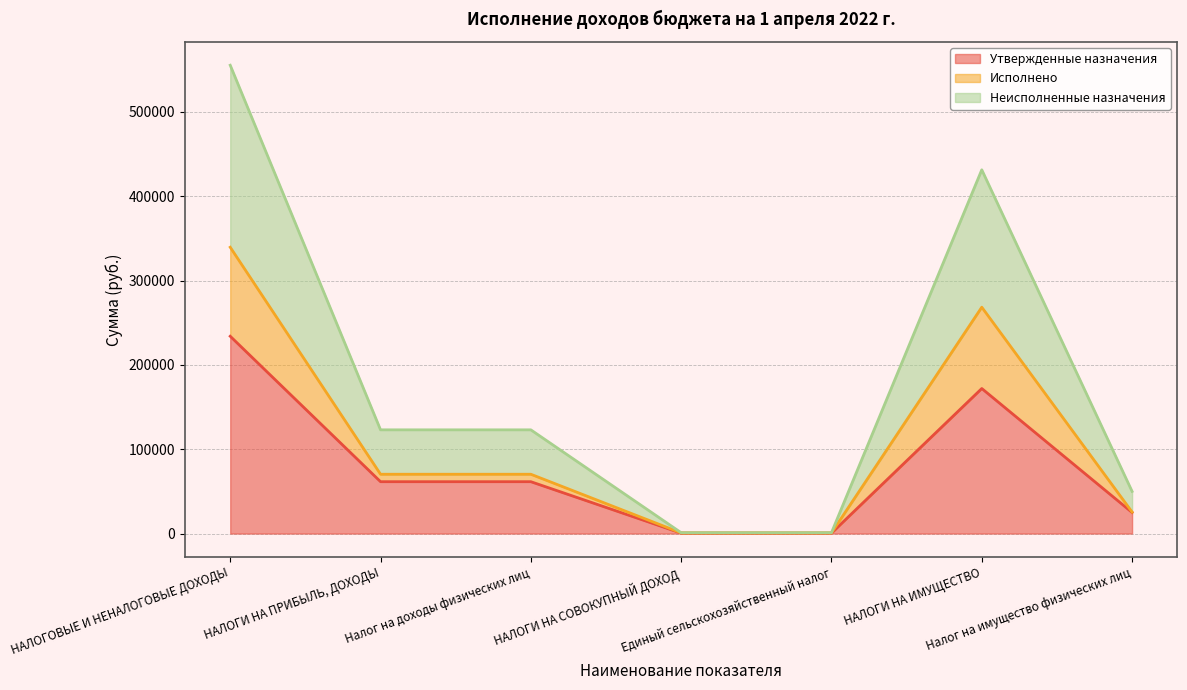

Reading left to right, list all the values displayed in this chart.

Утвержденные назначения: НАЛОГОВЫЕ И НЕНАЛОГОВЫЕ ДОХОДЫ=234000.0	НАЛОГИ НА ПРИБЫЛЬ, ДОХОДЫ=61500.0	Налог на доходы физических лиц=61500.0	НАЛОГИ НА СОВОКУПНЫЙ ДОХОД=500.0	Единый сельскохозяйственный налог=500.0	НАЛОГИ НА ИМУЩЕСТВО=172000.0	Налог на имущество физических лиц=25000.0
Исполнено: НАЛОГОВЫЕ И НЕНАЛОГОВЫЕ ДОХОДЫ=339552.1	НАЛОГИ НА ПРИБЫЛЬ, ДОХОДЫ=70339.6	Налог на доходы физических лиц=70339.6	НАЛОГИ НА СОВОКУПНЫЙ ДОХОД=772.7	Единый сельскохозяйственный налог=772.7	НАЛОГИ НА ИМУЩЕСТВО=268439.8	Налог на имущество физических лиц=25514.3
Неисполненные назначения: НАЛОГОВЫЕ И НЕНАЛОГОВЫЕ ДОХОДЫ=555383.2	НАЛОГИ НА ПРИБЫЛЬ, ДОХОДЫ=123000.0	Налог на доходы физических лиц=123000.0	НАЛОГИ НА СОВОКУПНЫЙ ДОХОД=1000.0	Единый сельскохозяйственный налог=1000.0	НАЛОГИ НА ИМУЩЕСТВО=431383.2	Налог на имущество физических лиц=50000.0